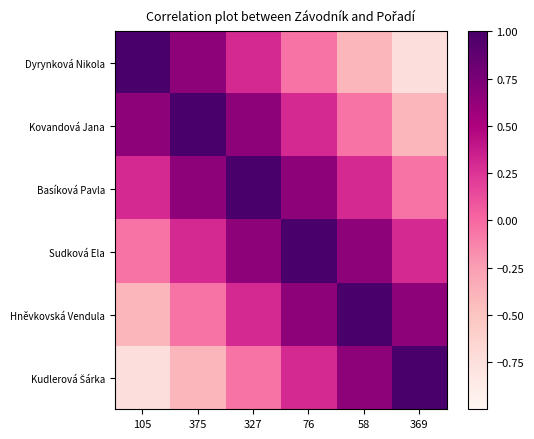

Between 76 and 105, which is larger?

105